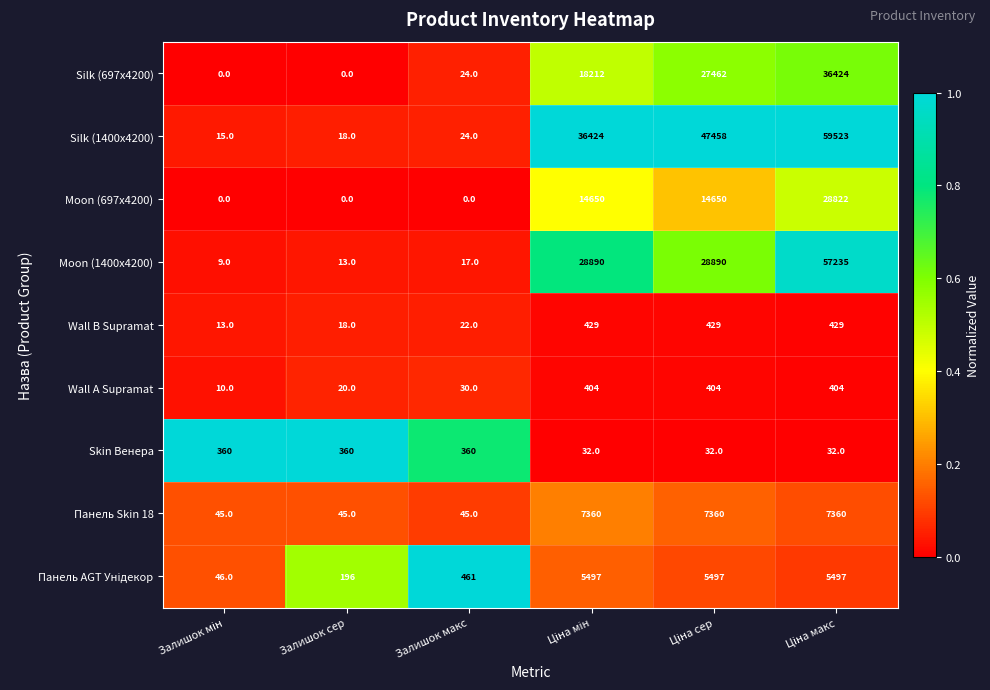

Which series has the largest total across all categories?

Silk (1400x4200)